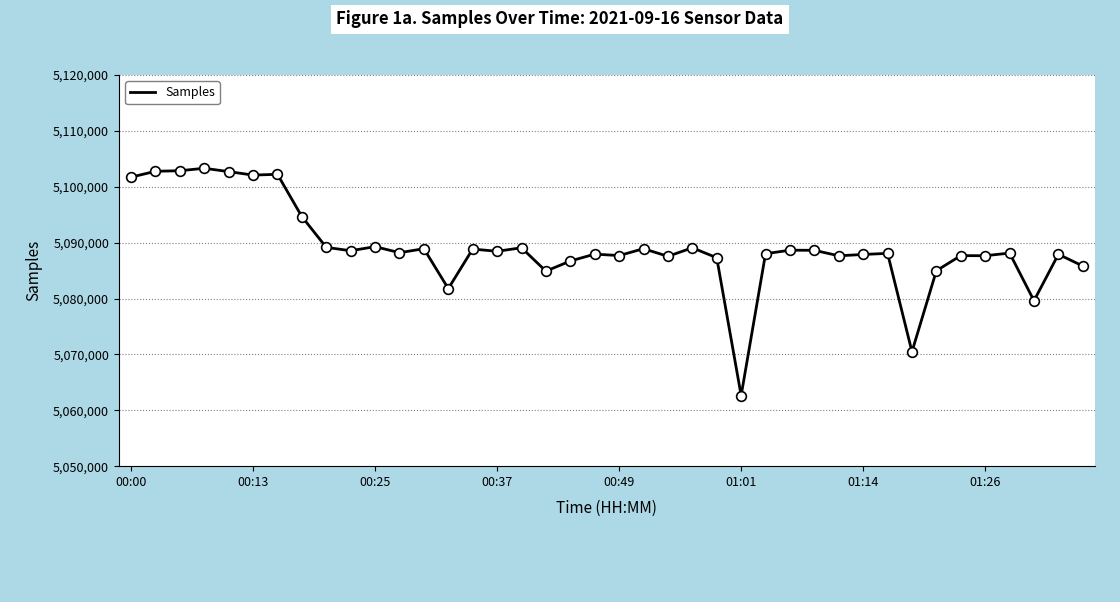

What is the difference between the second highest and minimum values?

40231